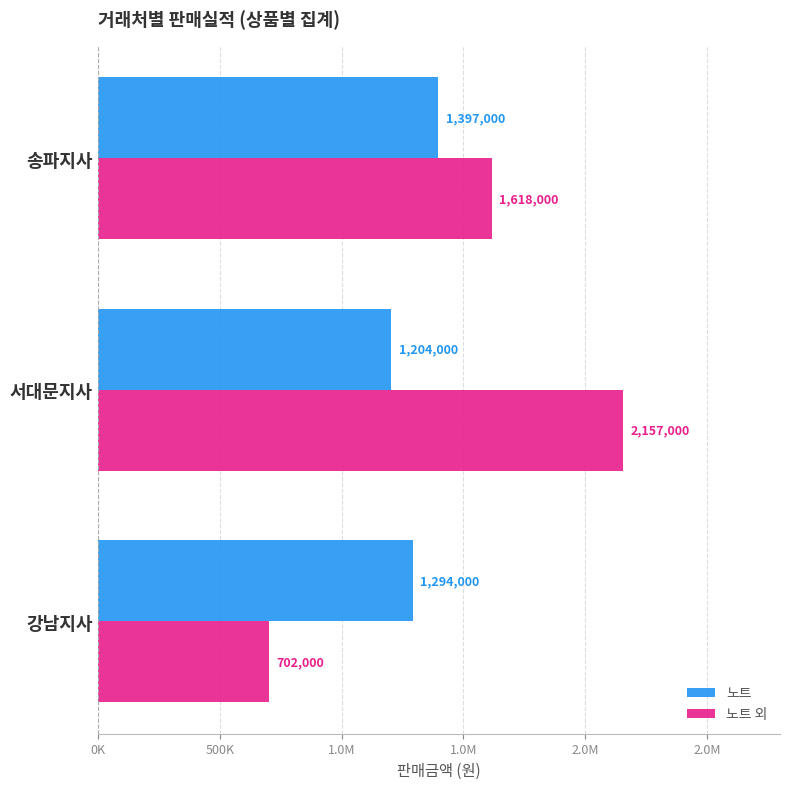

What is the minimum value shown in the chart?

702000